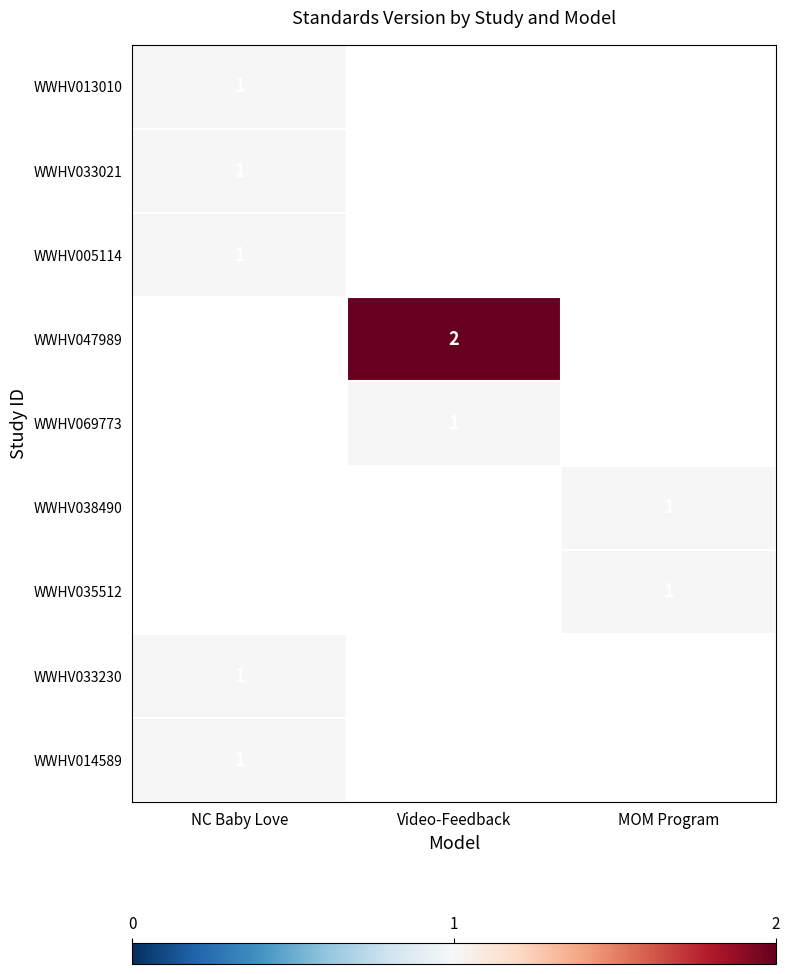

Is it true that WWHV038490 equals 1 at MOM Program?

True